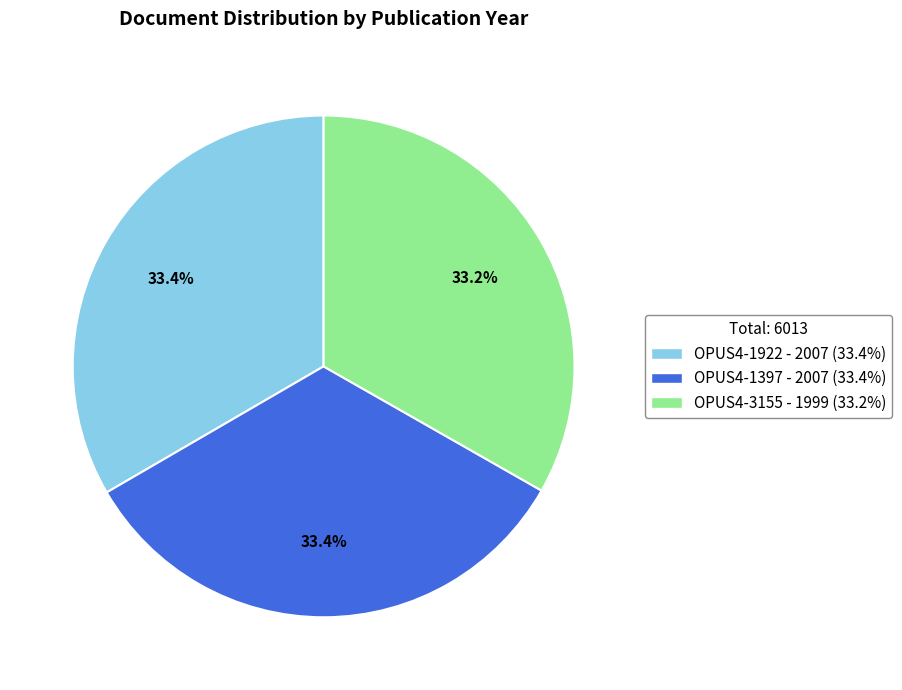

Is OPUS4-1922 the majority of the pie?

No